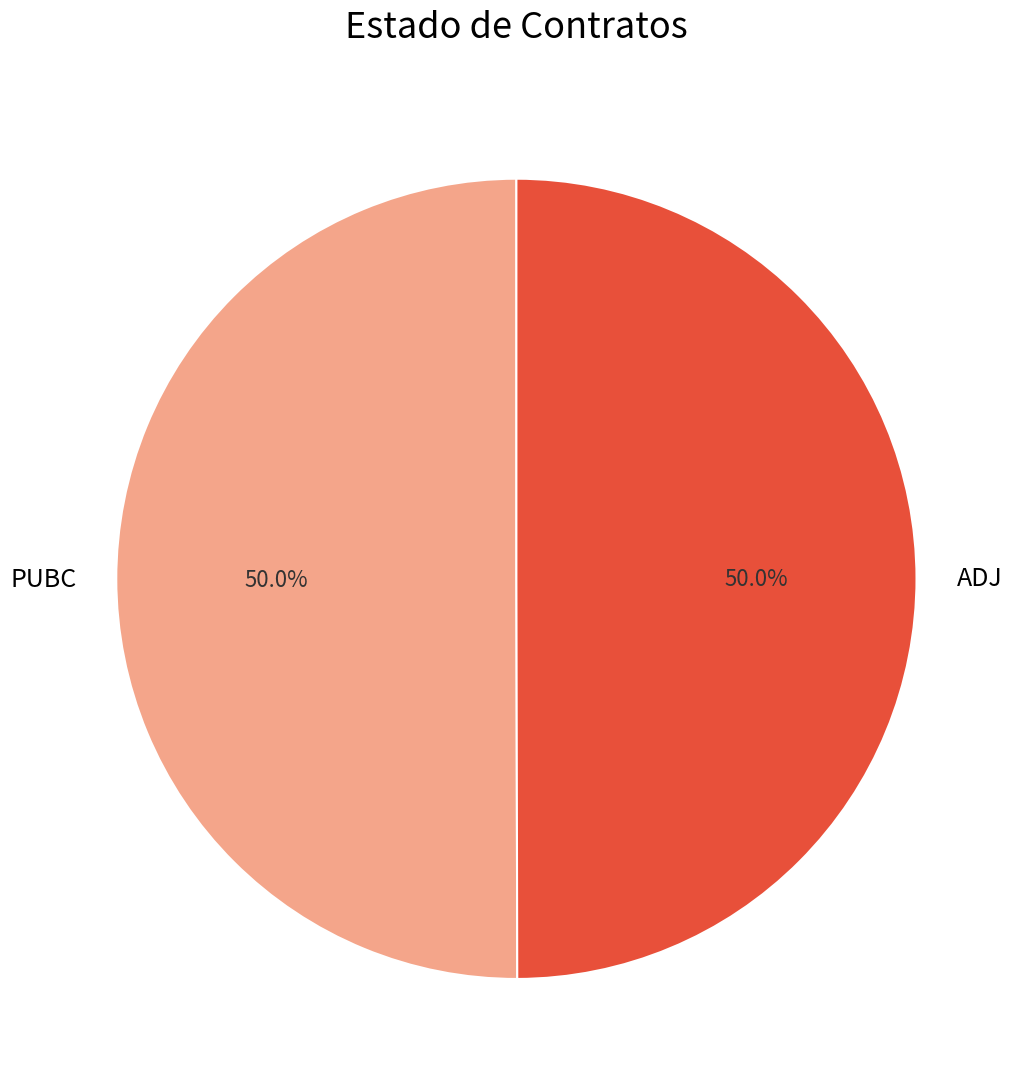

What is the ratio of the value at ADJ to the value at PUBC?

1.0